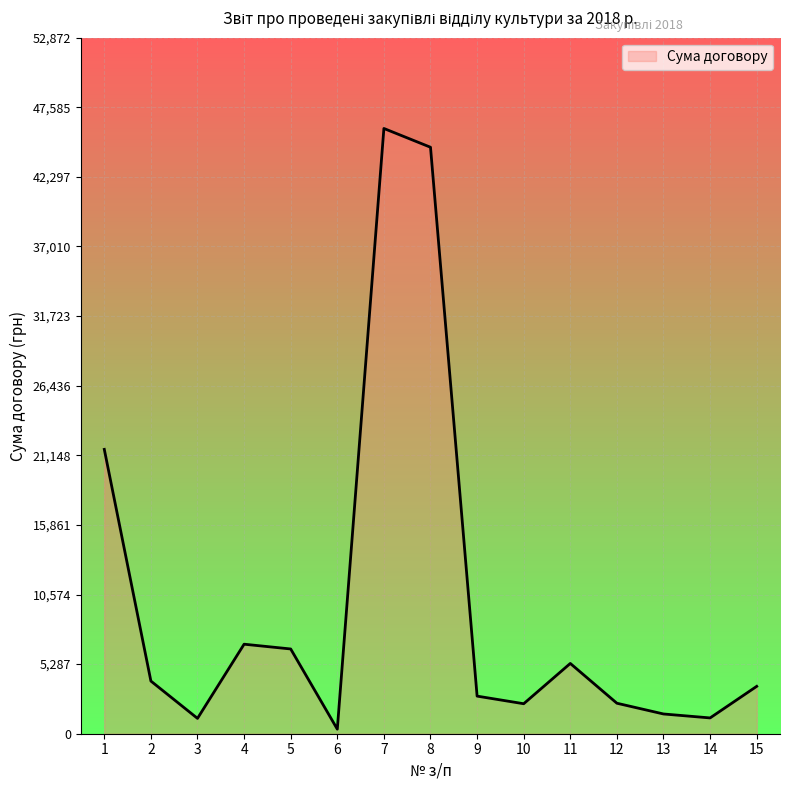

What is the difference between the values at 15 and 4?

3202.0